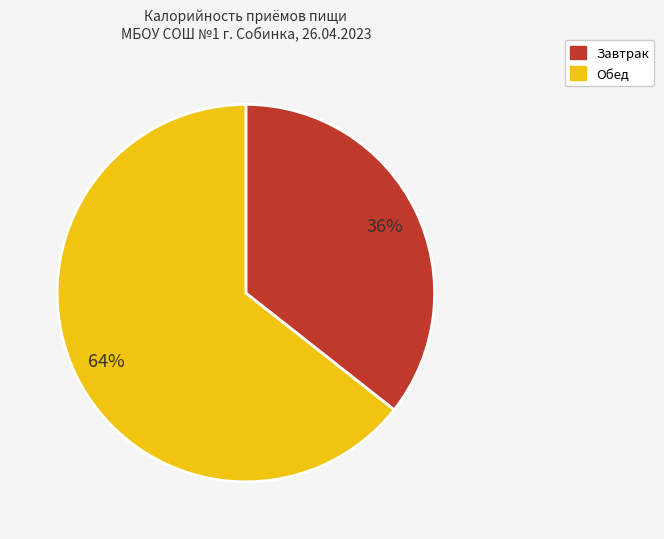

Is it true that Завтрак is 25% of the pie?

False